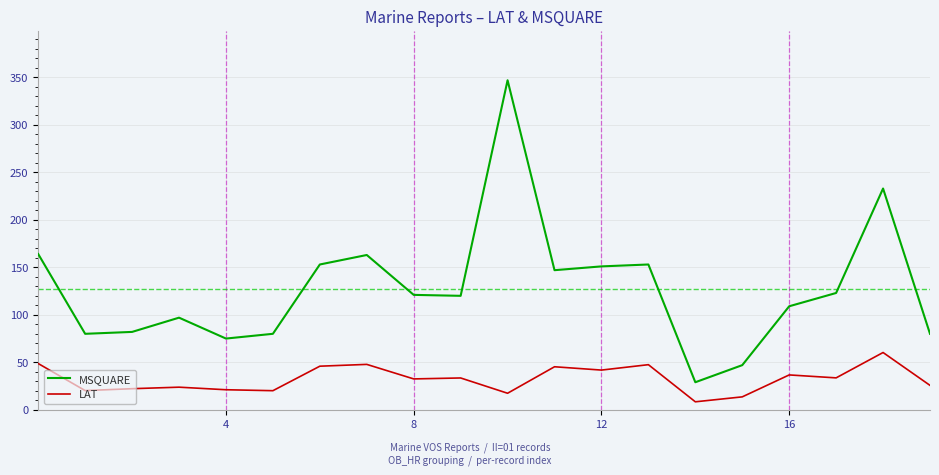

What is the greatest value displayed?

347.0